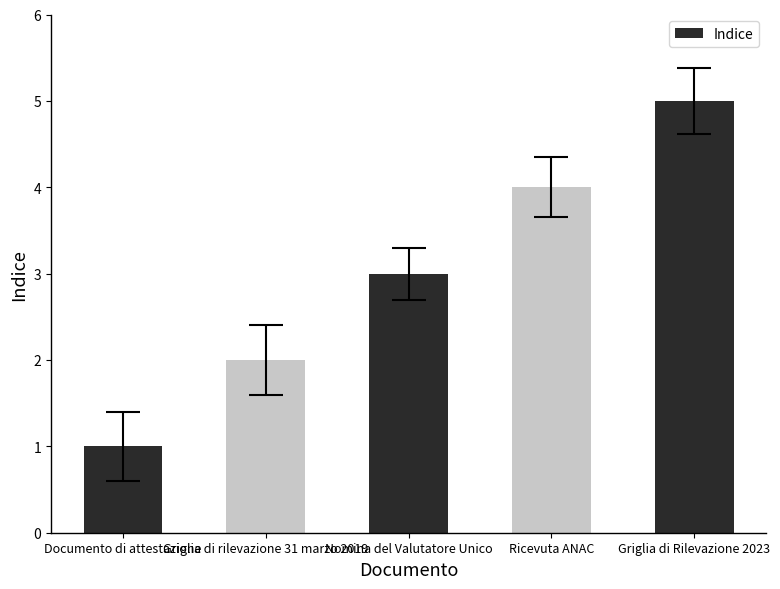

What value does the data have at Nomina del Valutatore Unico?

3